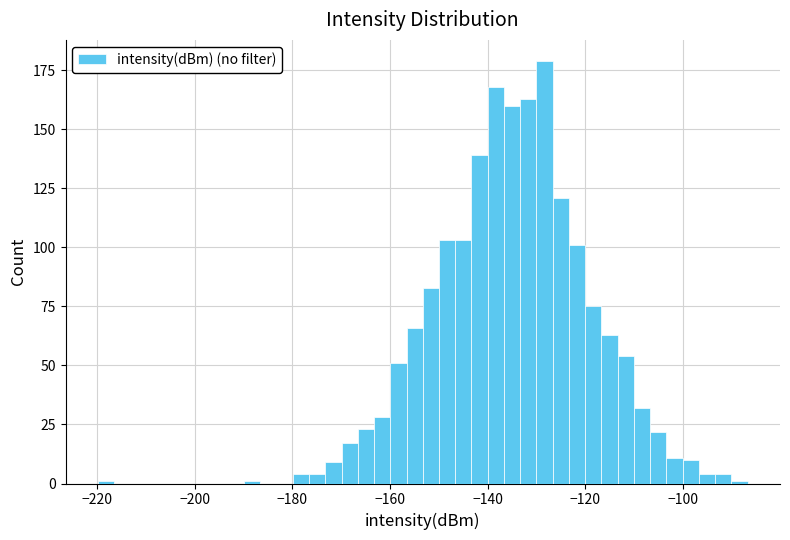

Read against the x-axis, roughly where is the centre of the tallest bar?

-128